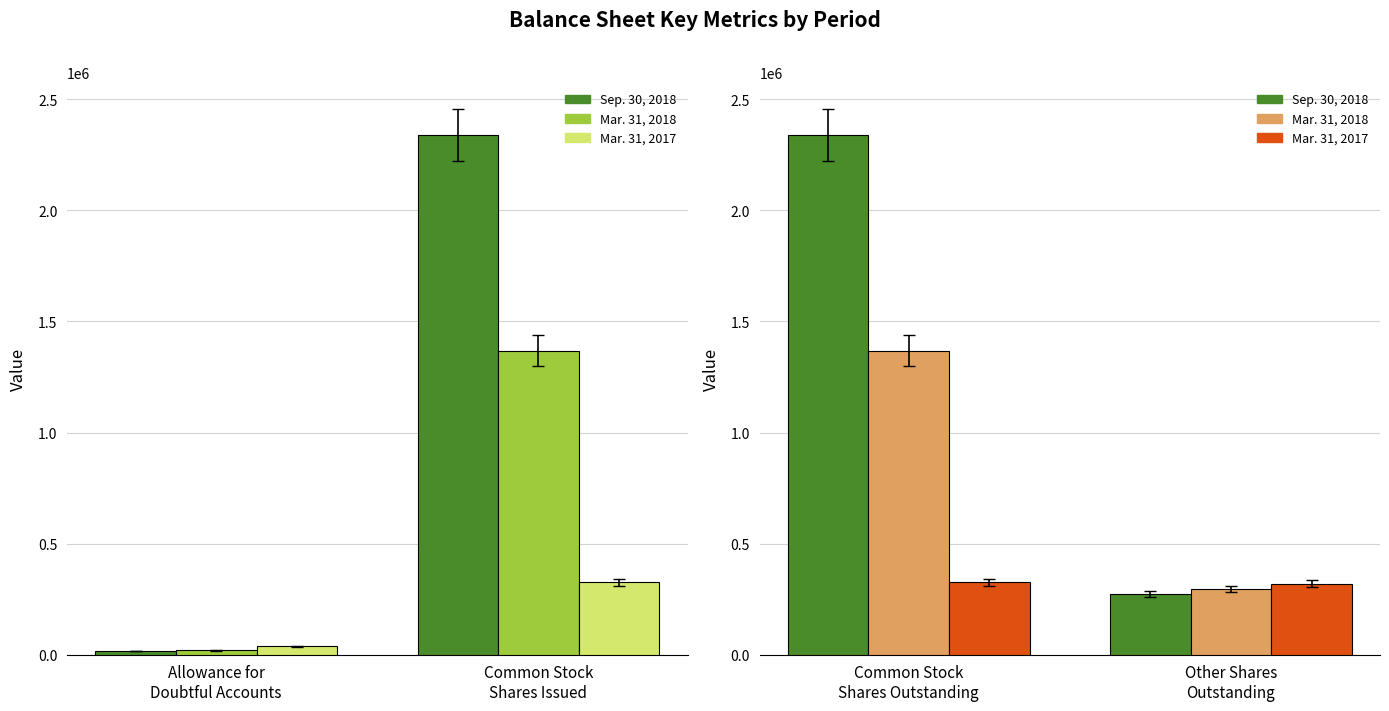

How many groups of bars are there?

2